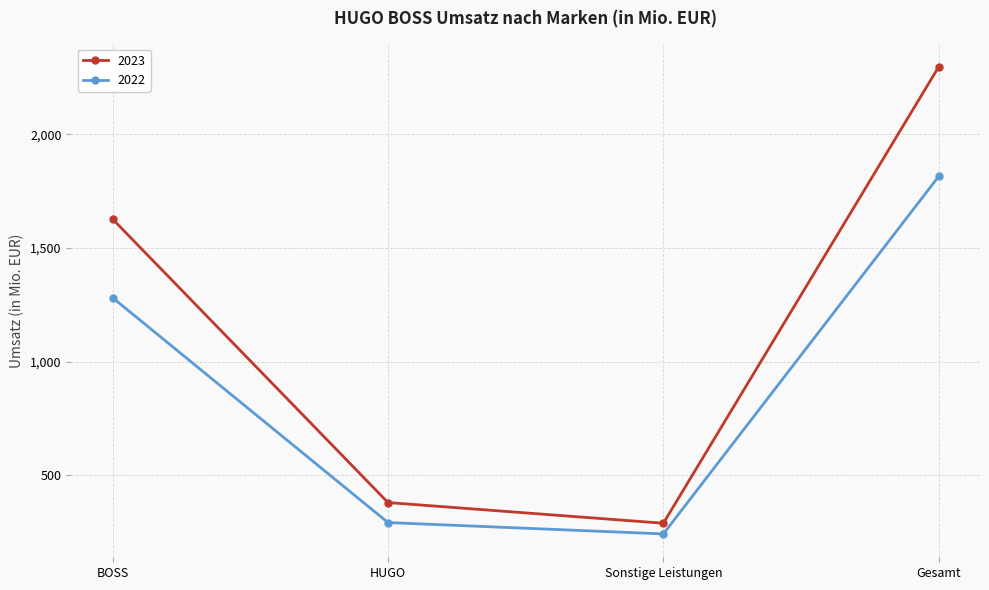

True or false: 2022 has more than 2 points higher than both neighbors.

False